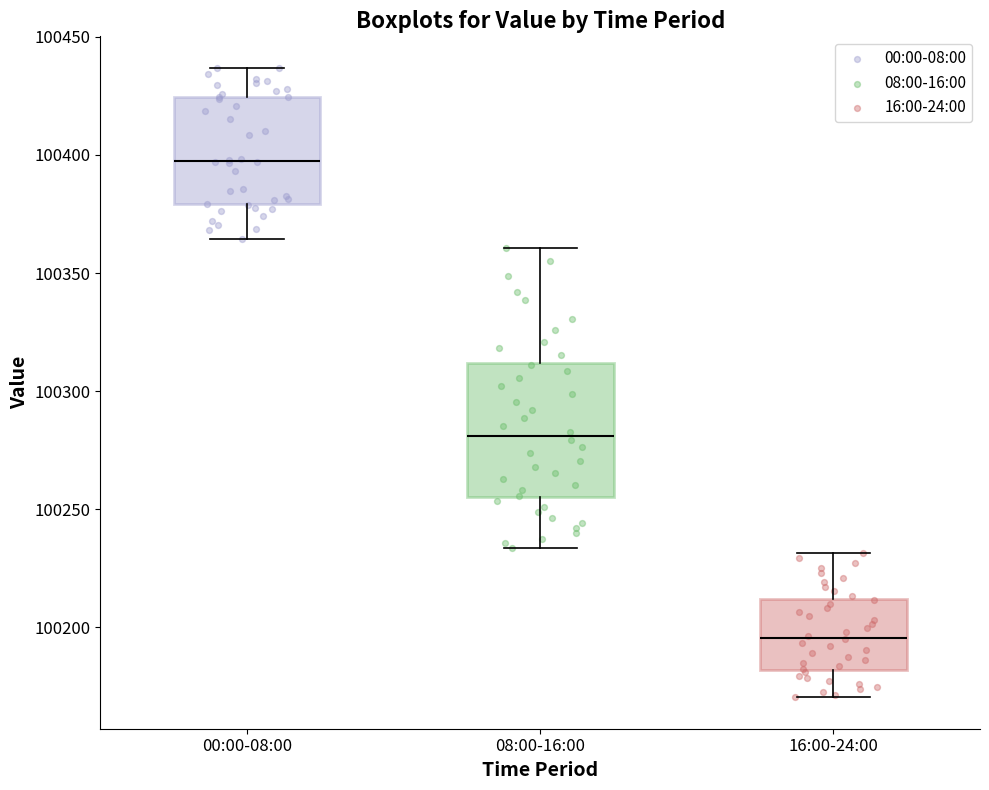

Where does the median line of the box for 00:00-08:00 sit on the y-axis? The values are not printed on the chart, so give them approximately, as read against the axis.

100395